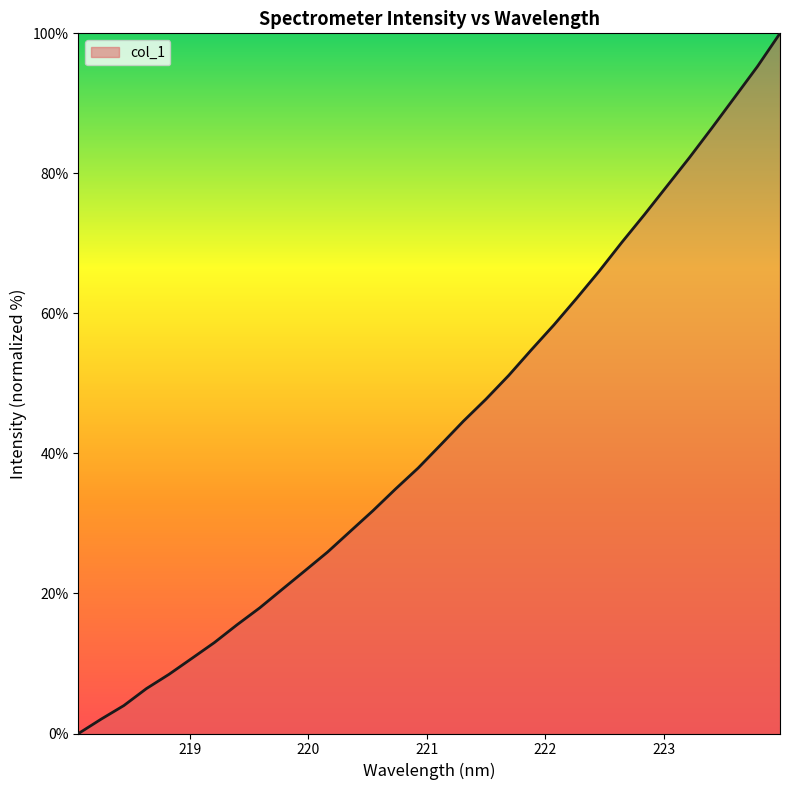

What is the difference between the maximum and minimum values?

100.0